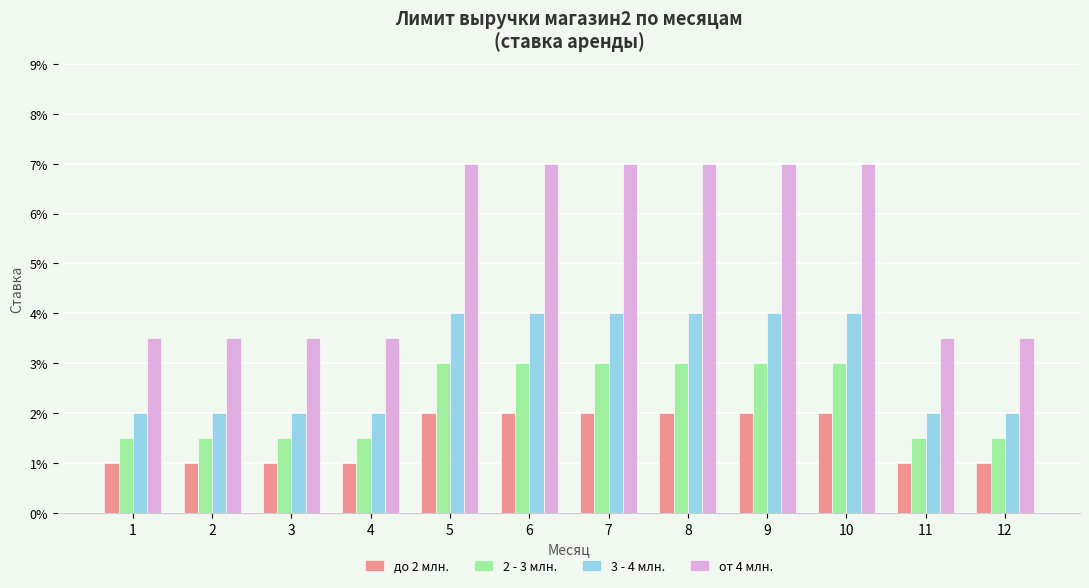

At which category does the chart reach its peak across all series?

5